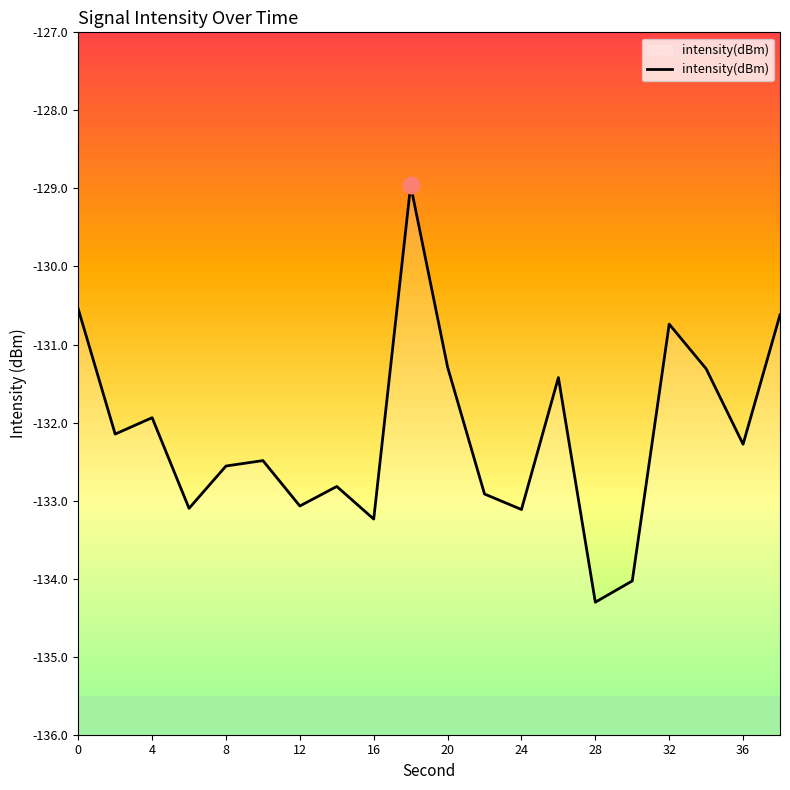

The value at 20 is -202.2. True or false?

False